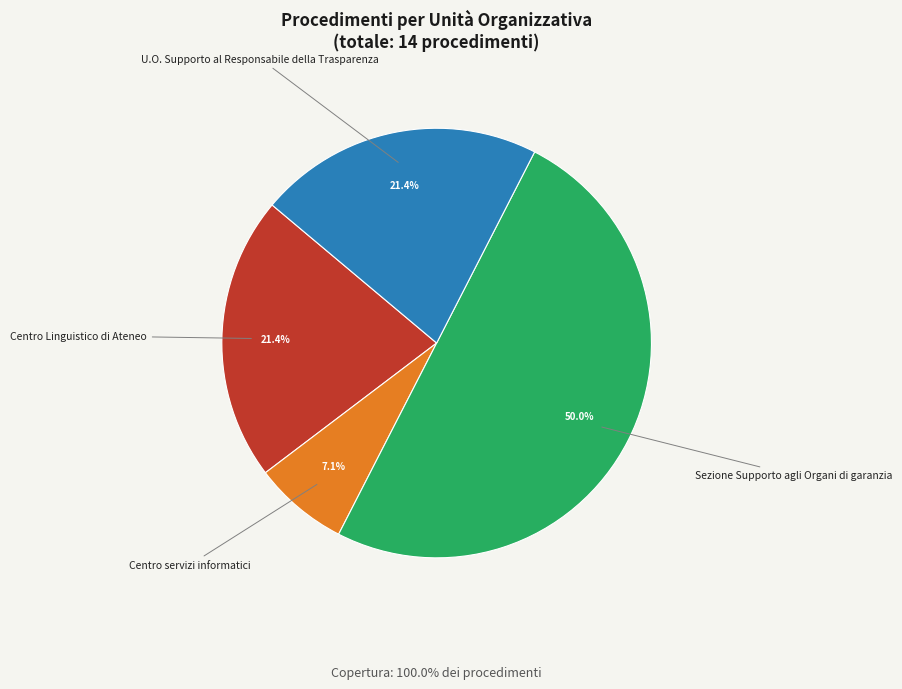

To the nearest percent, what is the difference between the largest and smallest slice percentages?

43%